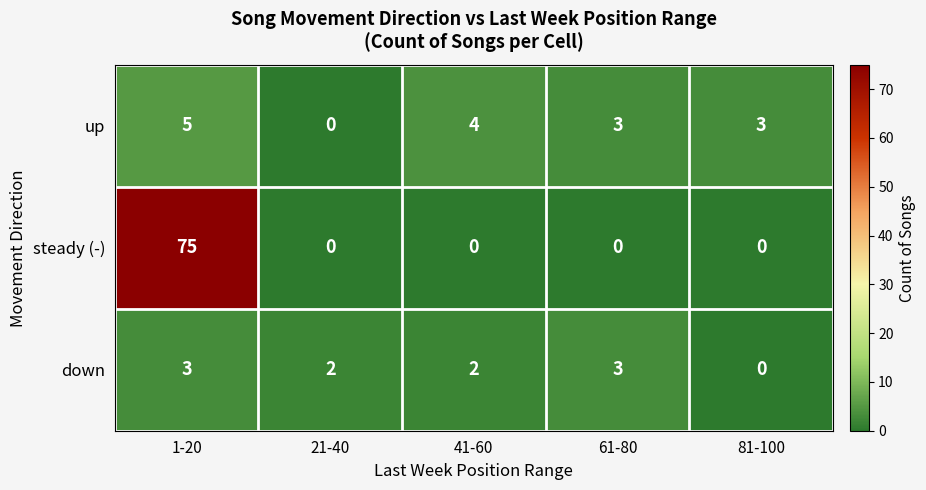

At which category is the sum across all series the highest?

1-20